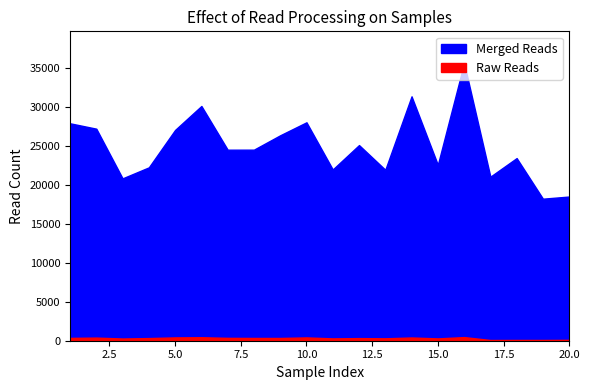

What position from the right is 30594?

15